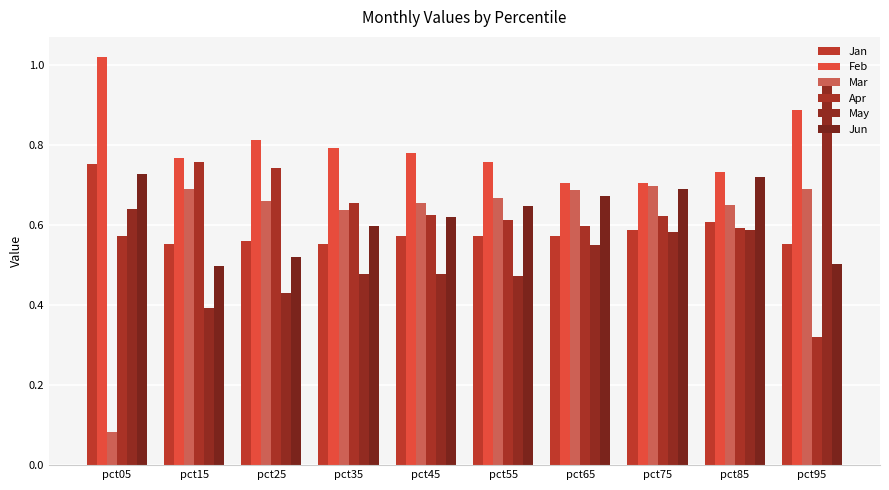

What value does the Mar series have at pct05?

0.1